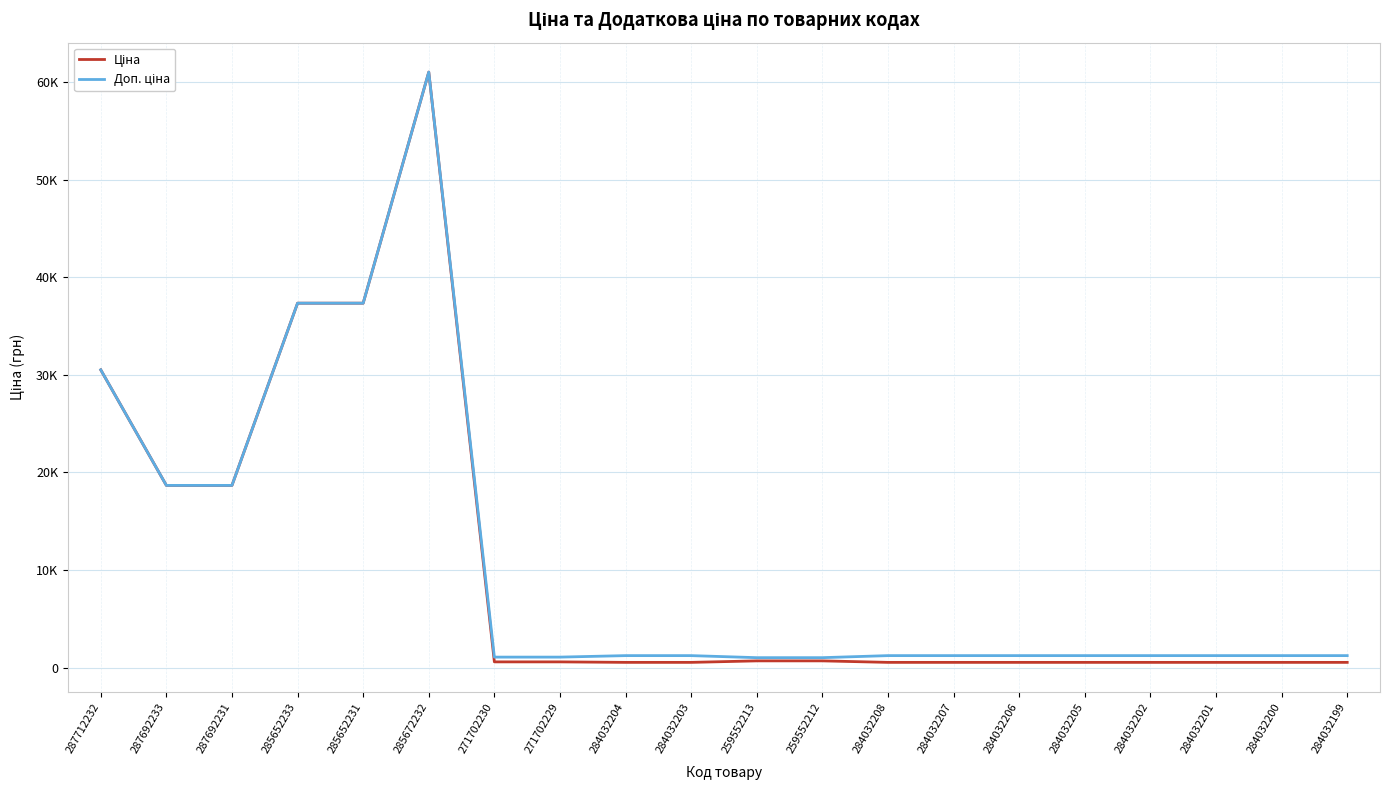

Does the chart display data point markers on the line(s)?

No